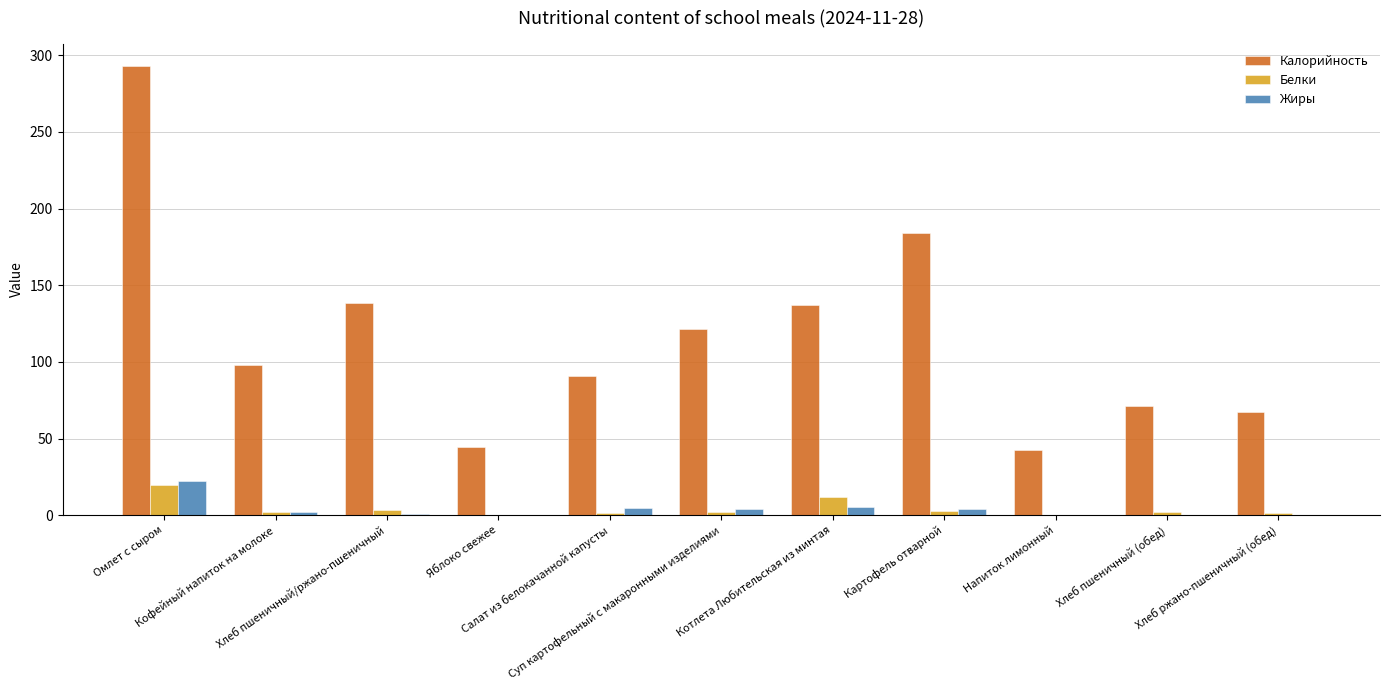

What is the sum of all Жиры values?

44.6